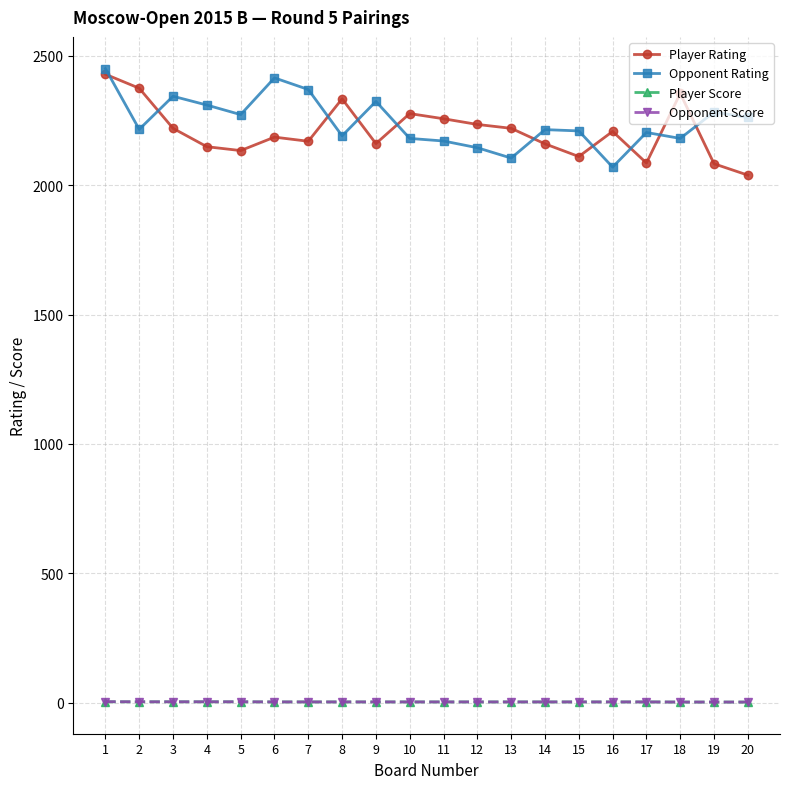

Where does the Player Score series first go above 3?

1